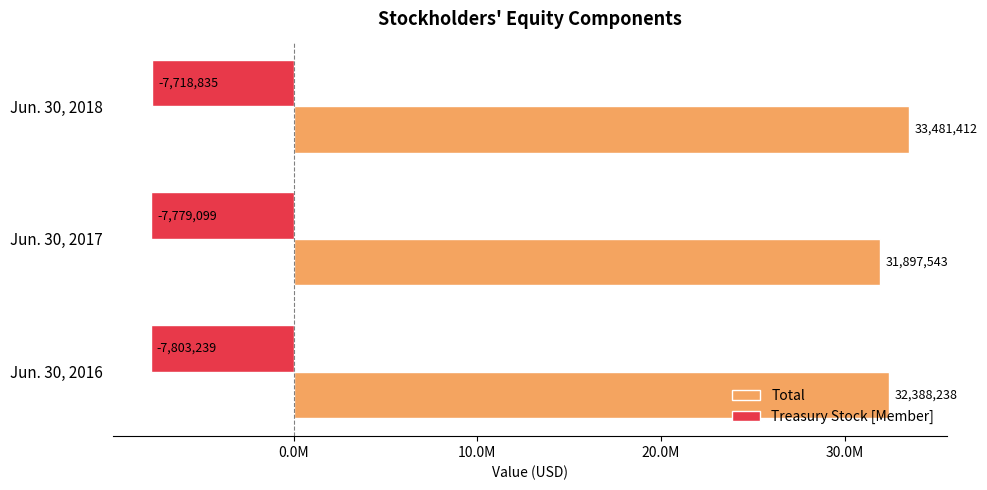

What is the lowest value of the Total series?

31897543